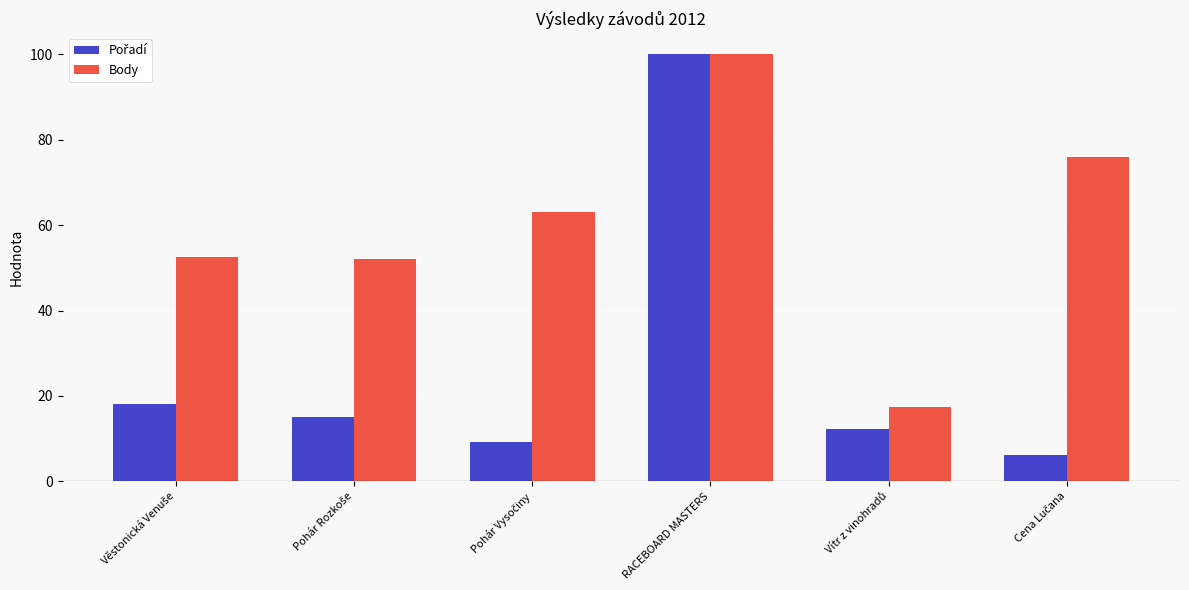

Is it true that Body equals 100.0 at RACEBOARD MASTERS?

True